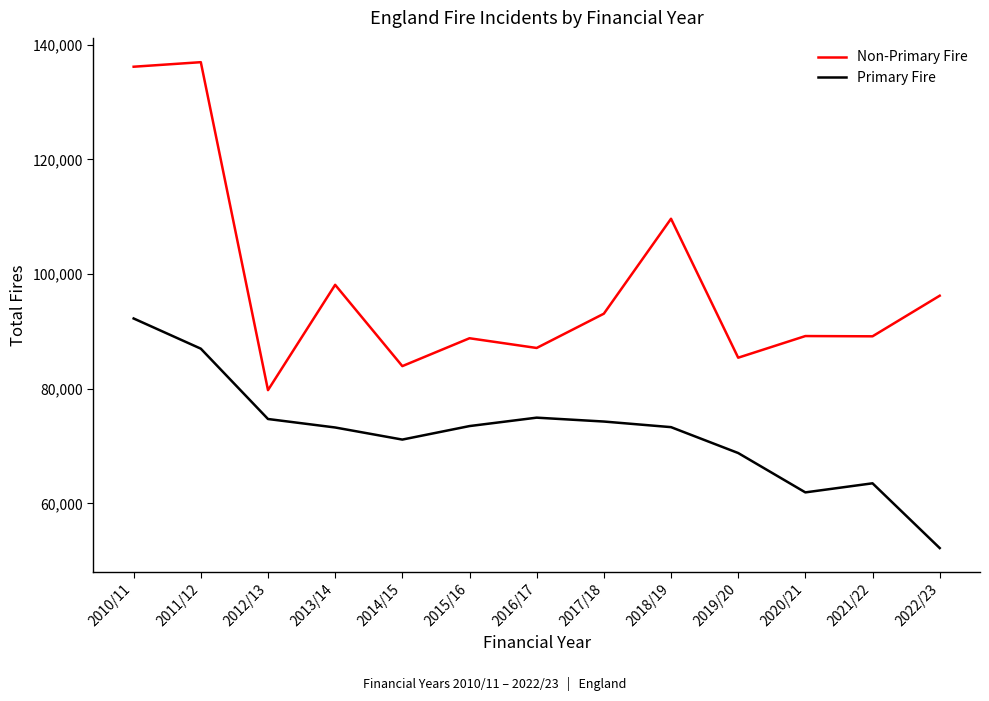

At which label is Non-Primary Fire closest to 108351?

2018/19